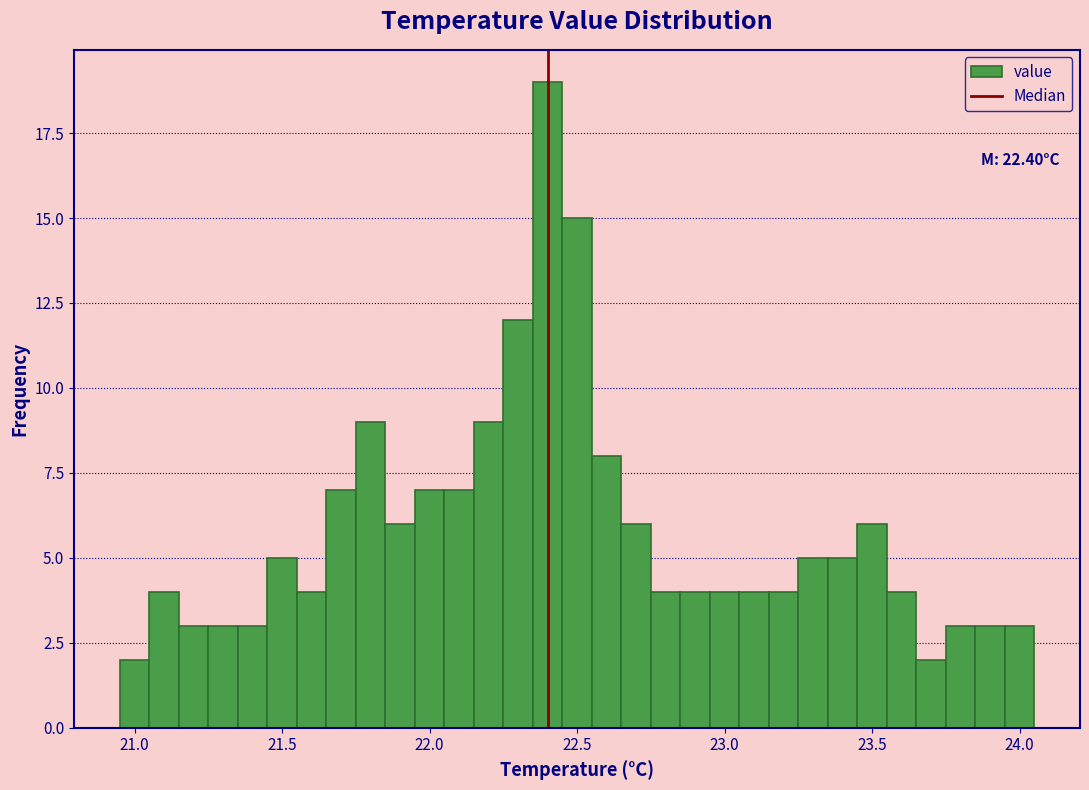

Read against the x-axis, roughly where is the centre of the tallest bar?

22.40